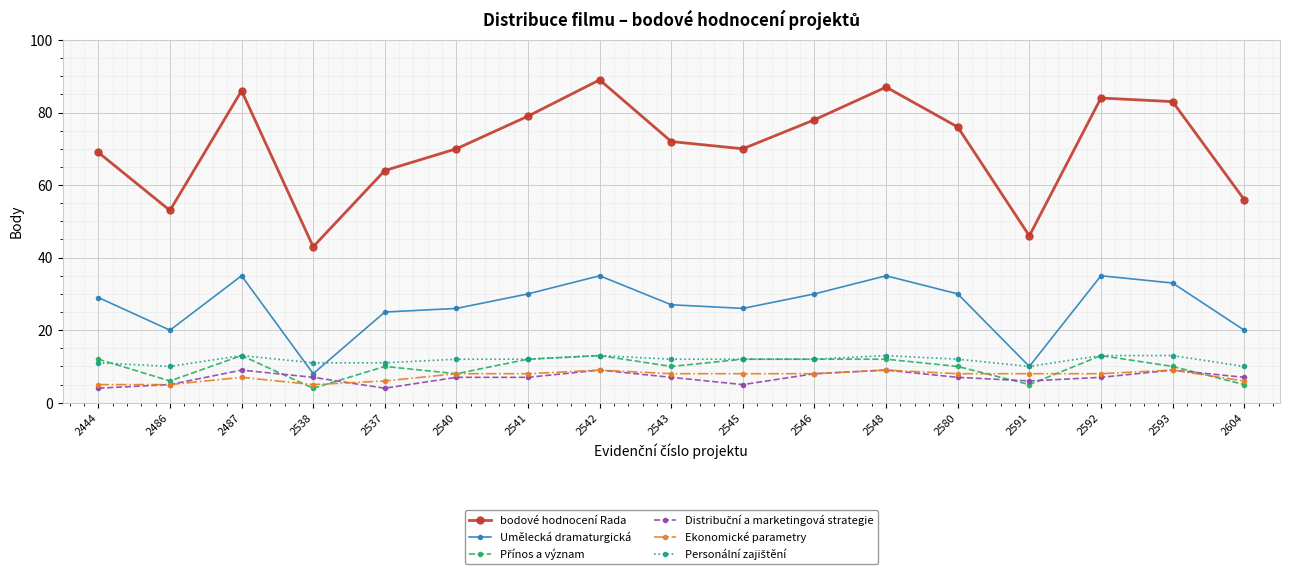

Which label corresponds to the largest value in the chart?

2542